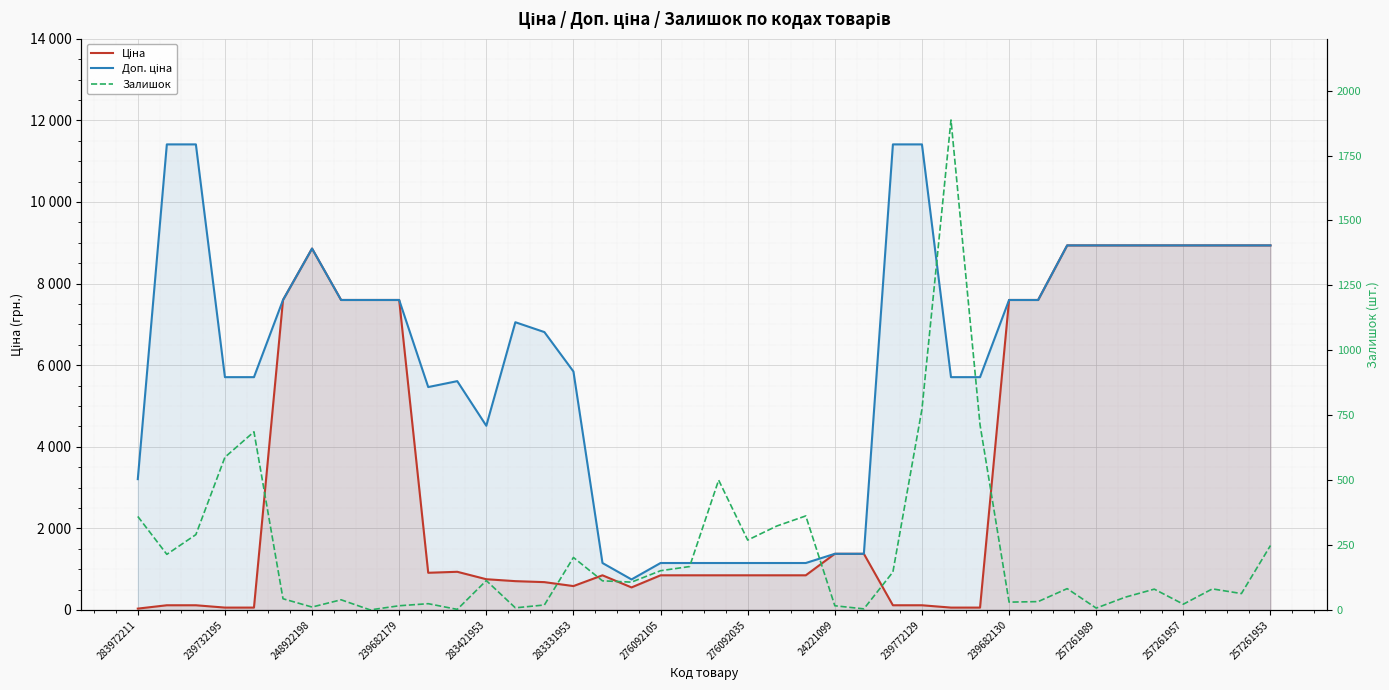

Reading right to left, transcribe all the data shown in this chart.

Ціна: 8934.1	8934.1	8934.1	8934.1	8934.1	8934.1	8934.1	8934.1	7596.5	7596.5	57.0	57.0	114.1	114.1	1375.4	1375.4	848.4	848.4	848.4	848.4	848.4	848.4	551.5	848.4	584.4	681.0	705.1	752.2	934.5	910.4	7596.5	7596.5	7596.5	8856.7	7596.5	57.0	57.0	114.1	114.1	32.0
Доп. ціна: 8934.1	8934.1	8934.1	8934.1	8934.1	8934.1	8934.1	8934.1	7596.5	7596.5	5705.0	5705.0	11410.0	11410.0	1375.0	1375.0	1149.7	1149.7	1149.7	1149.7	1149.7	1149.7	747.0	1149.7	5843.9	6809.8	7051.3	4513.3	5607.2	5462.3	7596.5	7596.5	7596.5	8856.7	7596.5	5705.0	5705.0	11410.0	11410.0	3205.0
Залишок: 248.0	63.0	81.0	22.0	80.0	49.0	7.0	82.0	32.0	30.0	713.0	1887.0	773.0	146.0	4.0	16.0	362.0	323.0	269.0	500.0	167.0	151.0	107.0	112.0	202.0	19.0	8.0	113.0	2.0	24.0	16.0	0.0	39.0	11.0	43.0	686.0	588.0	290.0	214.0	360.0